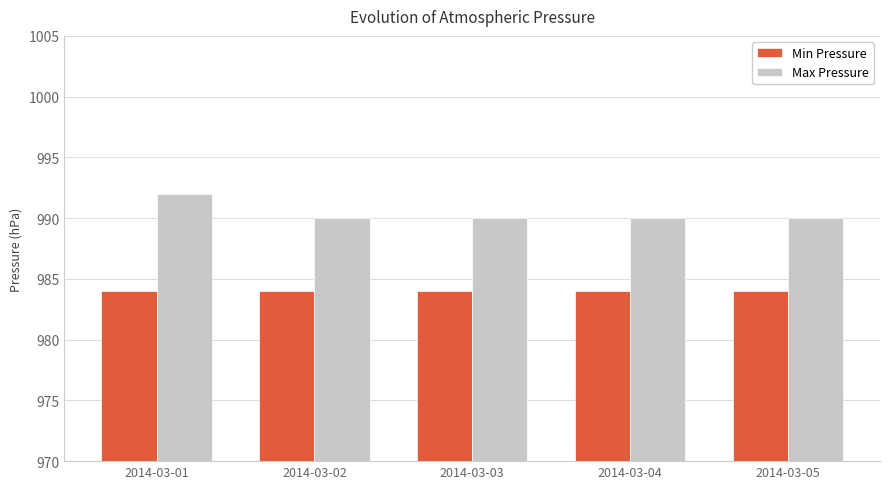

What is the total value across all series at 2014-03-03?

1974